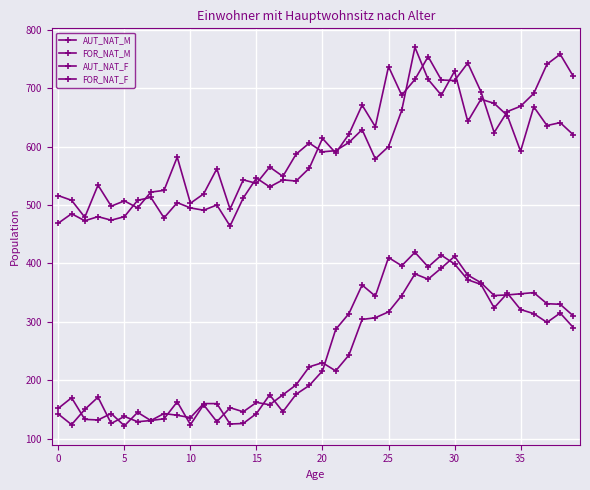

Where does the AUT_NAT_M series first go above 591?

19